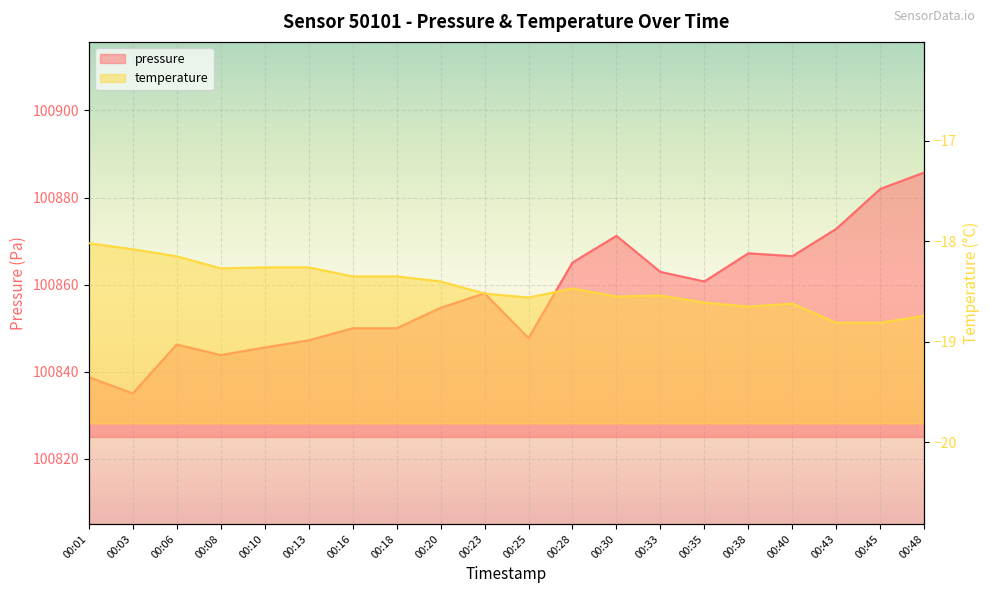

Reading left to right, extract all data points from this chart.

pressure: 00:01=100838.8	00:03=100835.0	00:06=100846.2	00:08=100843.8	00:10=100845.6	00:13=100847.2	00:16=100850.0	00:18=100850.0	00:20=100854.7	00:23=100858.0	00:25=100847.7	00:28=100865.1	00:30=100871.2	00:33=100862.9	00:35=100860.7	00:38=100867.2	00:40=100866.5	00:43=100872.8	00:45=100882.0	00:48=100885.8
temperature: 00:01=-18.0	00:03=-18.1	00:06=-18.1	00:08=-18.3	00:10=-18.3	00:13=-18.3	00:16=-18.4	00:18=-18.4	00:20=-18.4	00:23=-18.5	00:25=-18.6	00:28=-18.5	00:30=-18.6	00:33=-18.5	00:35=-18.6	00:38=-18.6	00:40=-18.6	00:43=-18.8	00:45=-18.8	00:48=-18.7